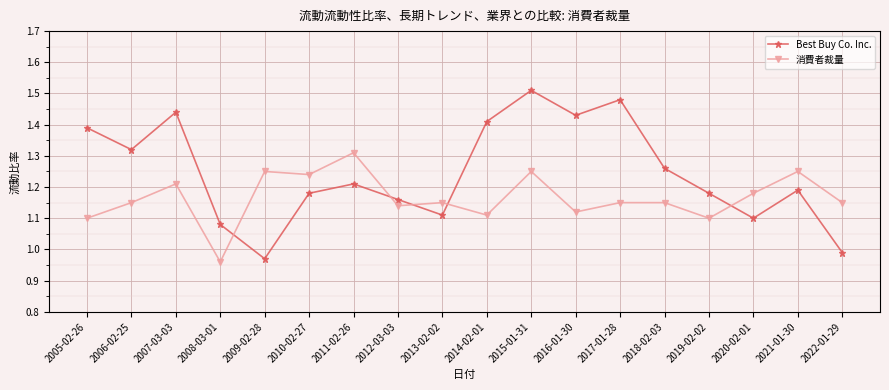

What is the sum of the 消費者裁量 values at 2022-01-29 and 2016-01-30?

2.3